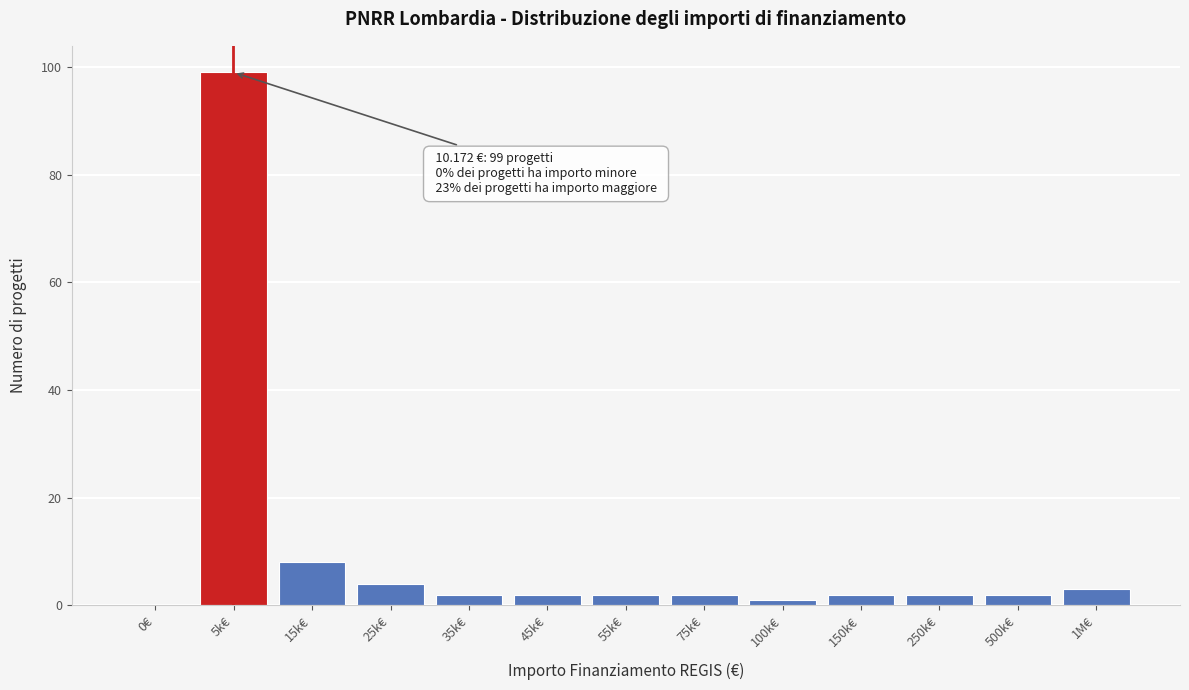

Reading left to right, list all the values displayed in this chart.

0€=0	5k€=99	15k€=8	25k€=4	35k€=2	45k€=2	55k€=2	75k€=2	100k€=1	150k€=2	250k€=2	500k€=2	1M€=3